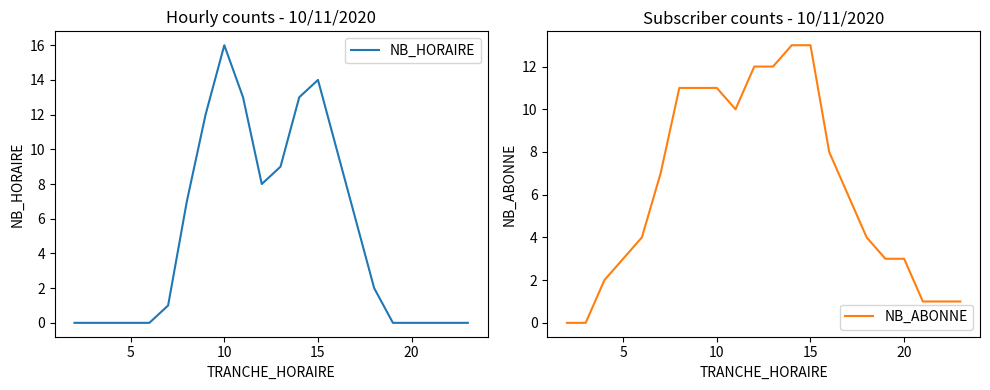

True or false: NB_ABONNE has more than 0 points higher than both neighbors.

False